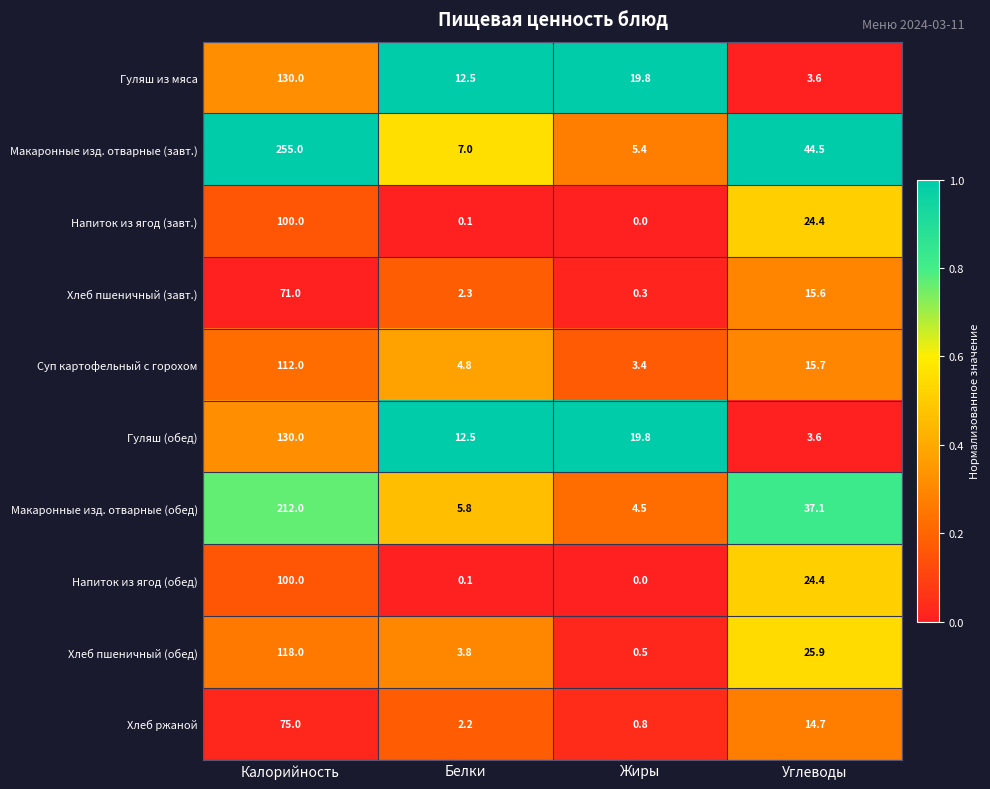

Rank the categories by Гуляш из мяса value from lowest to highest.

Углеводы, Белки, Жиры, Калорийность